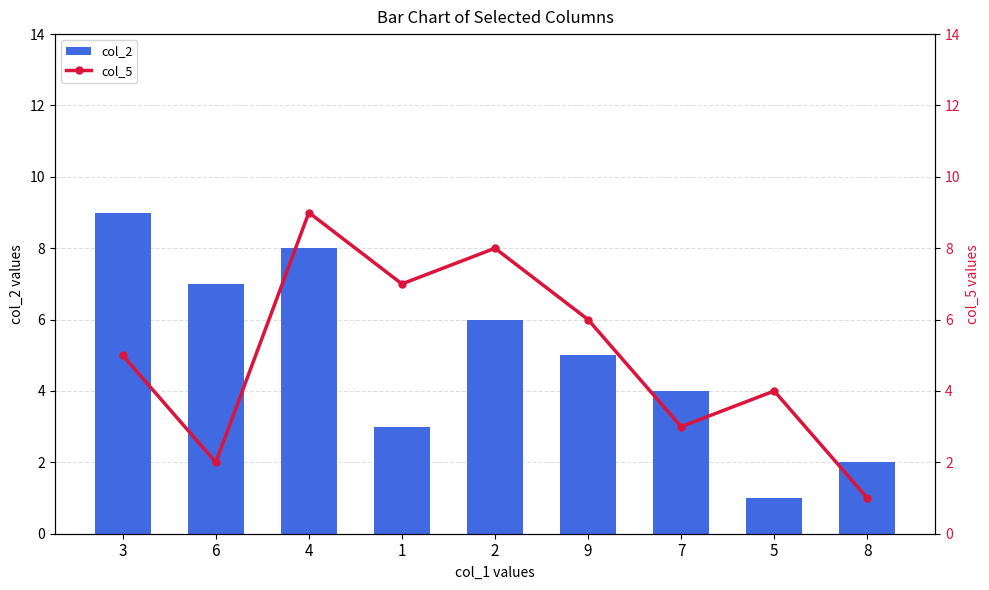

At how many categories does at least one series exceed 4?

6